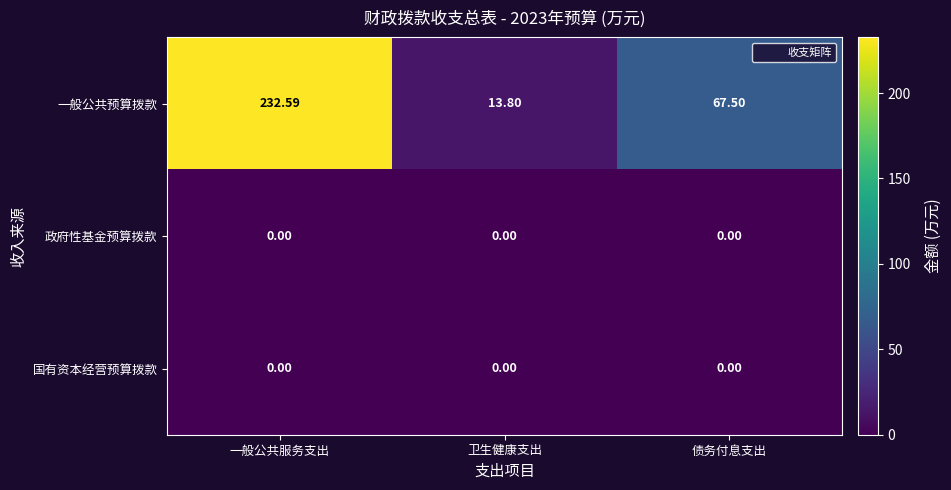

Where is 一般公共预算拨款 nearest to the value 123?

债务付息支出